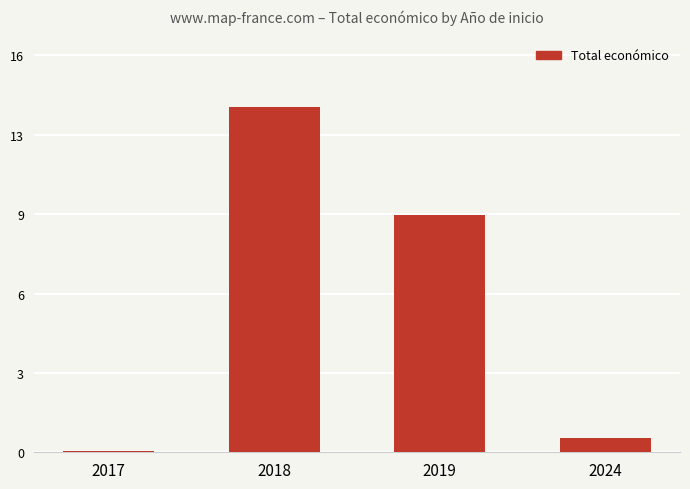

Which label corresponds to the largest value in the chart?

2018